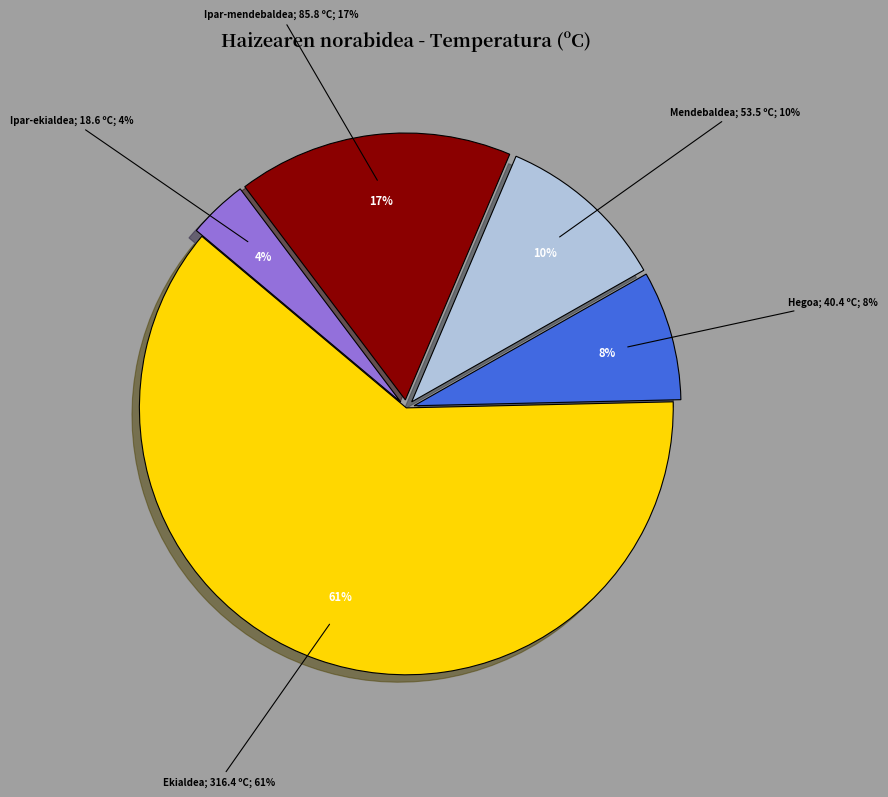

True or false: Mendebaldea accounts for 11% of the total.

False